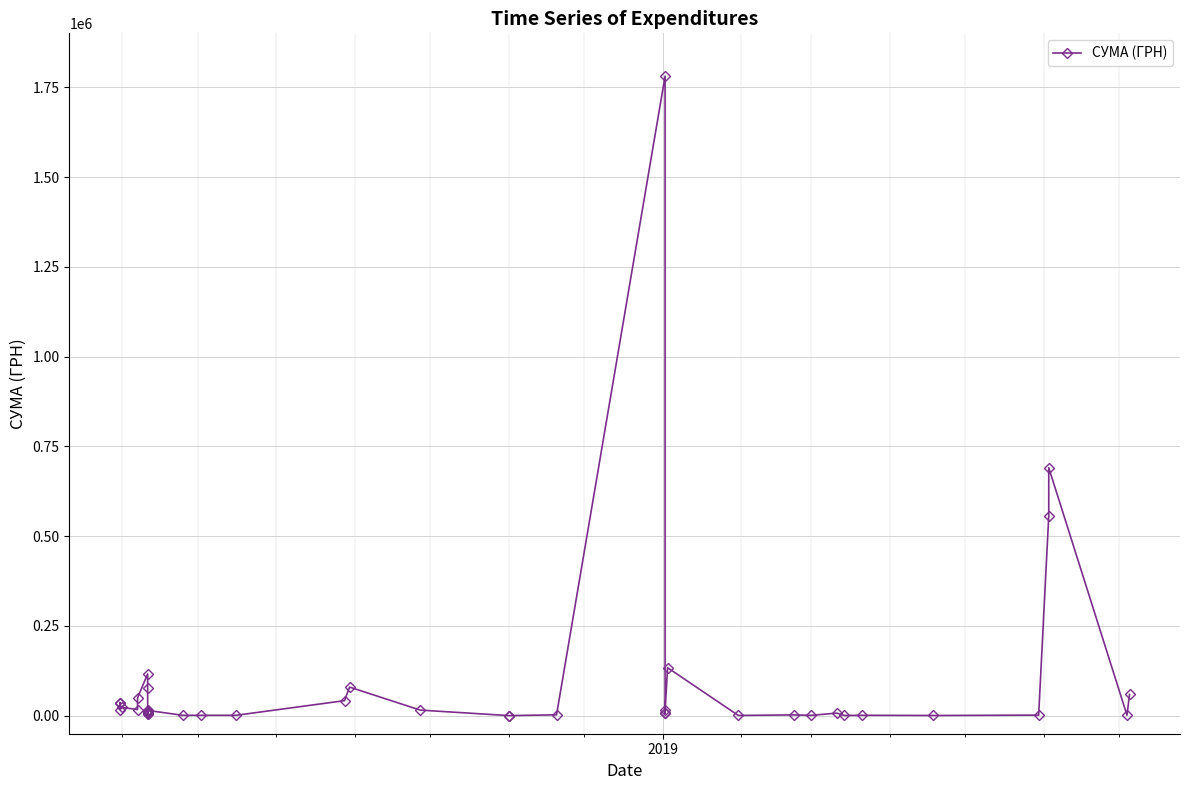

How many points are lower than both their immediate neighbors (excluding endpoints)?

11